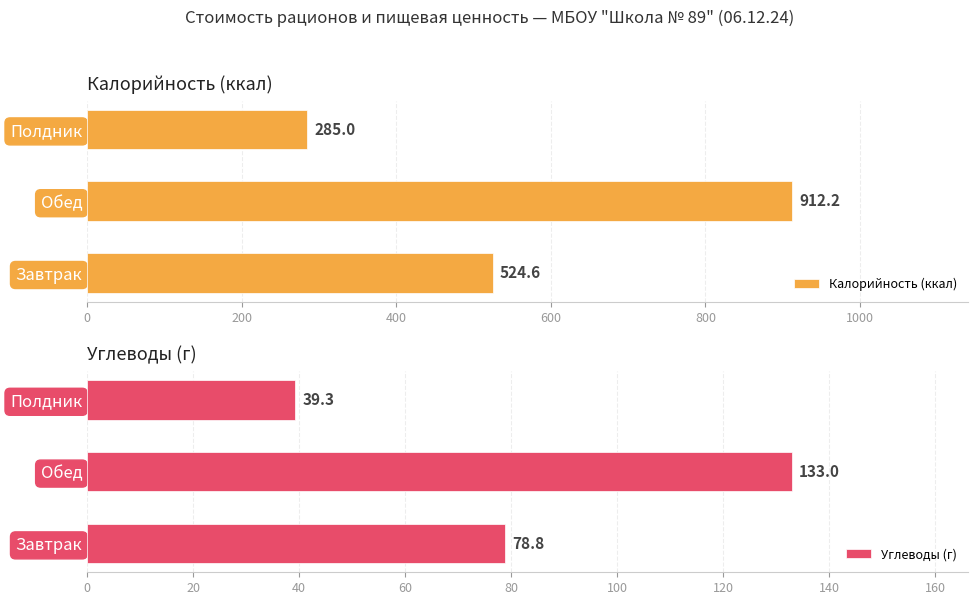

What is the difference between the maximum and minimum values in the Калорийность (ккал) series?

627.2